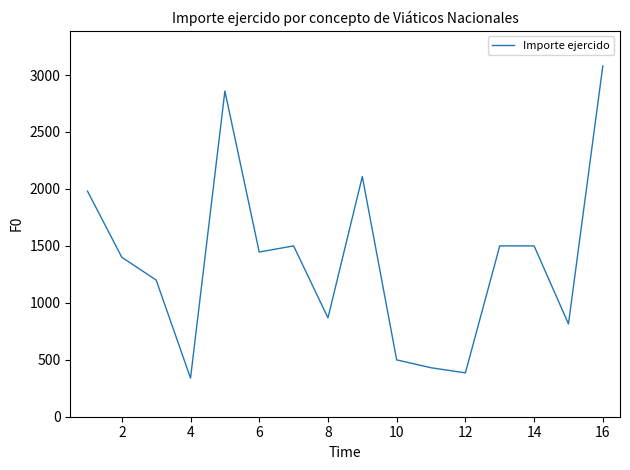

Reading right to left, transcribe all the data shown in this chart.

3080.0	815.0	1500.0	1500.0	385.0	430.0	499.0	2109.0	868.0	1500.0	1446.0	2859.5	339.0	1200.0	1400.0	1981.0